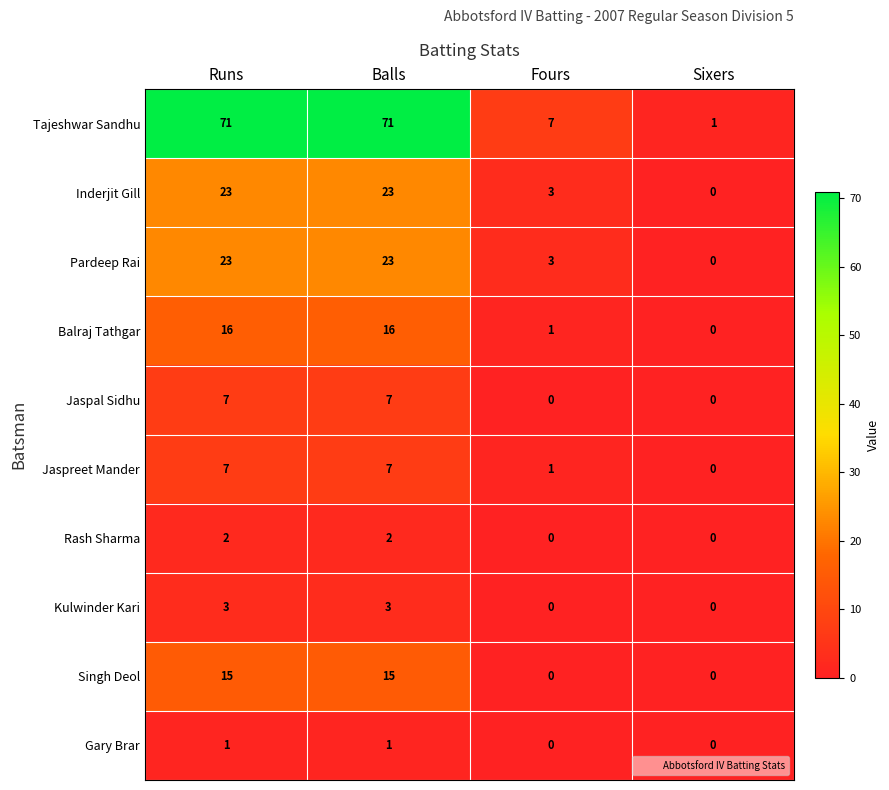

Which series changed the most between Runs and Sixers?

Tajeshwar Sandhu